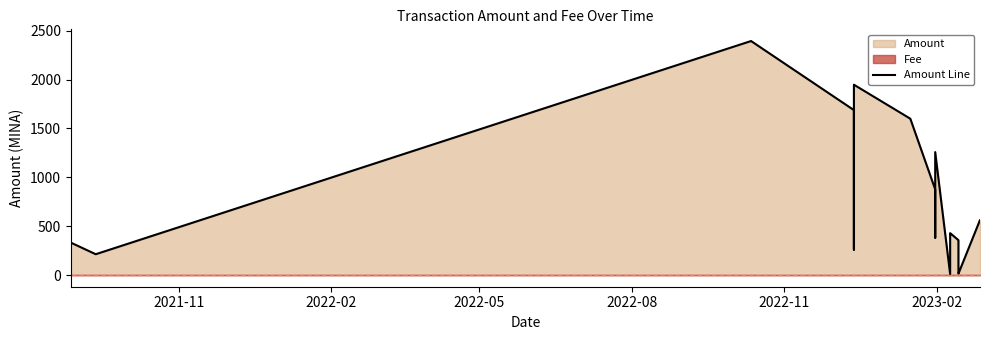

Reading left to right, list all the values displayed in this chart.

332.7	331.6	212.9	212.9	2395.0	2395.0	1688.1	259.9	1948.0	1600.0	1599.9	876.2	382.1	1258.2	8.6	420.0	428.5	356.9	356.8	14.2	14.2	563.0	563.0